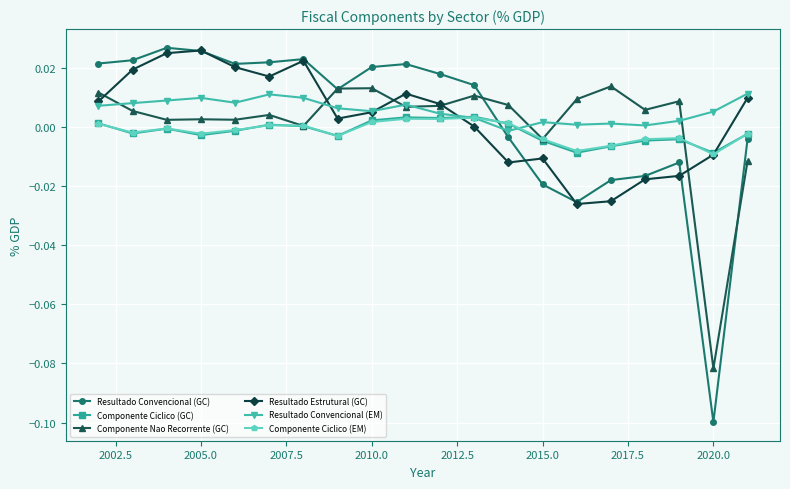

In Resultado Convencional (GC), how many points are lower than both neighbors (excluding endpoints)?

4